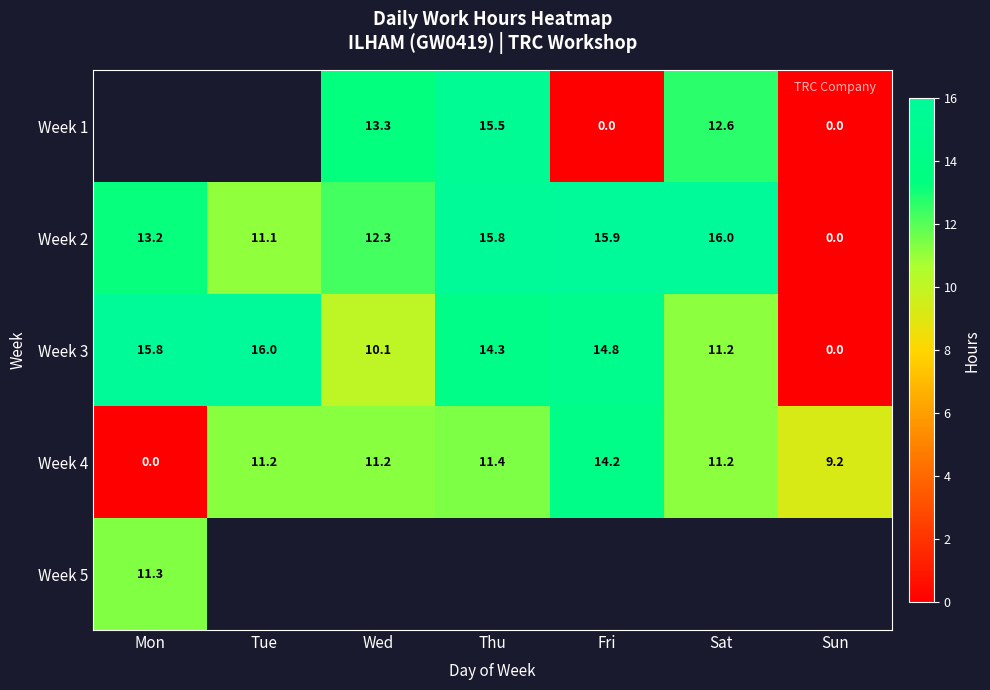

The value of Week 3 at Sun is 0.0. True or false?

True